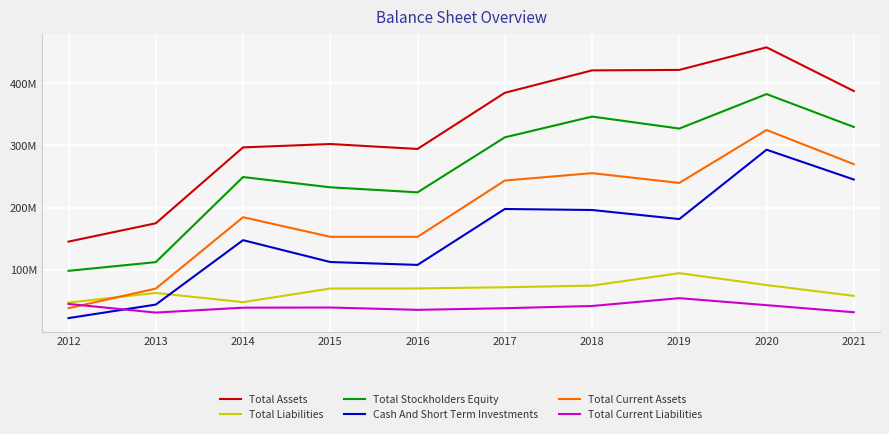

List the series in order of their peak value, highest first.

Total Assets, Total Stockholders Equity, Total Current Assets, Cash And Short Term Investments, Total Liabilities, Total Current Liabilities